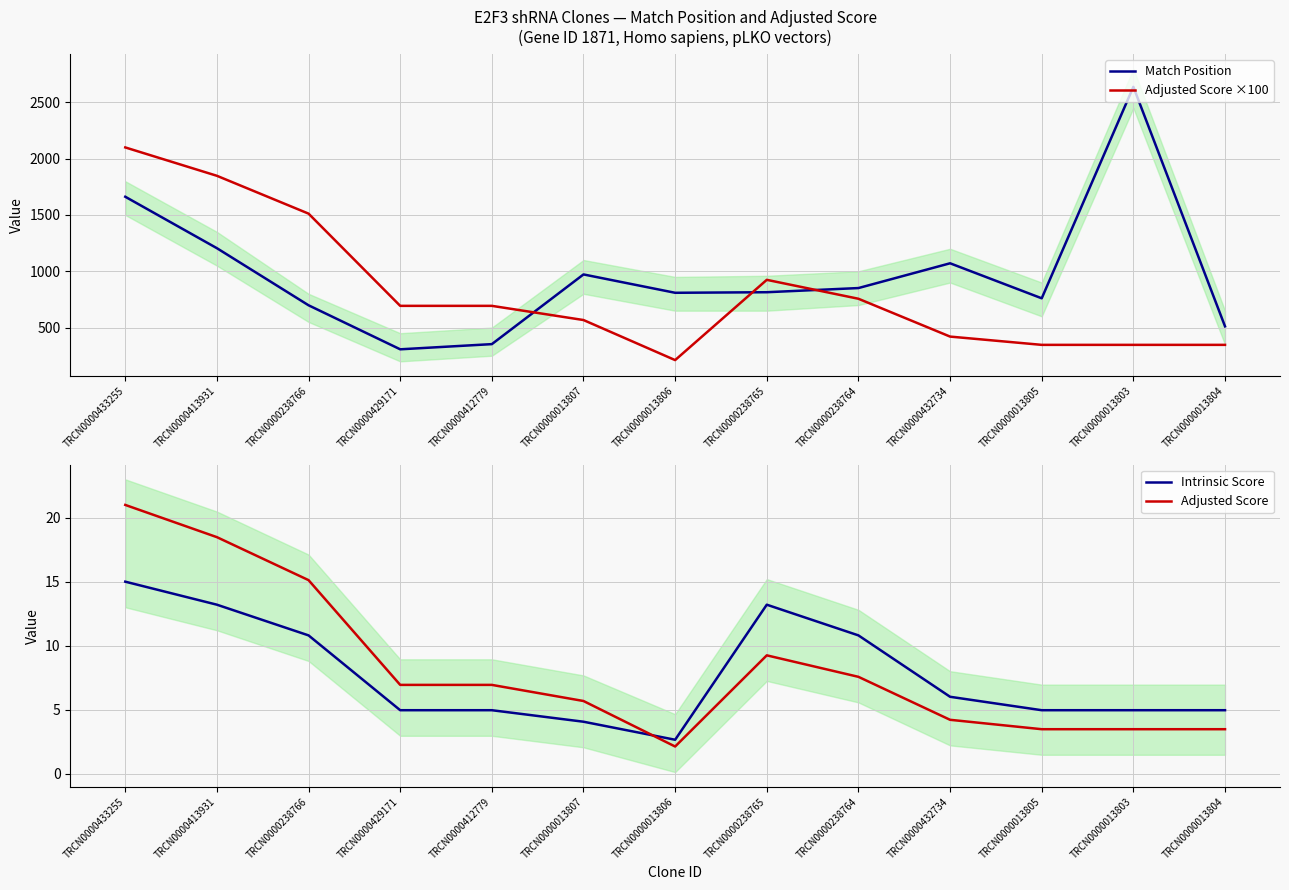

What is the smallest value displayed?

2.1